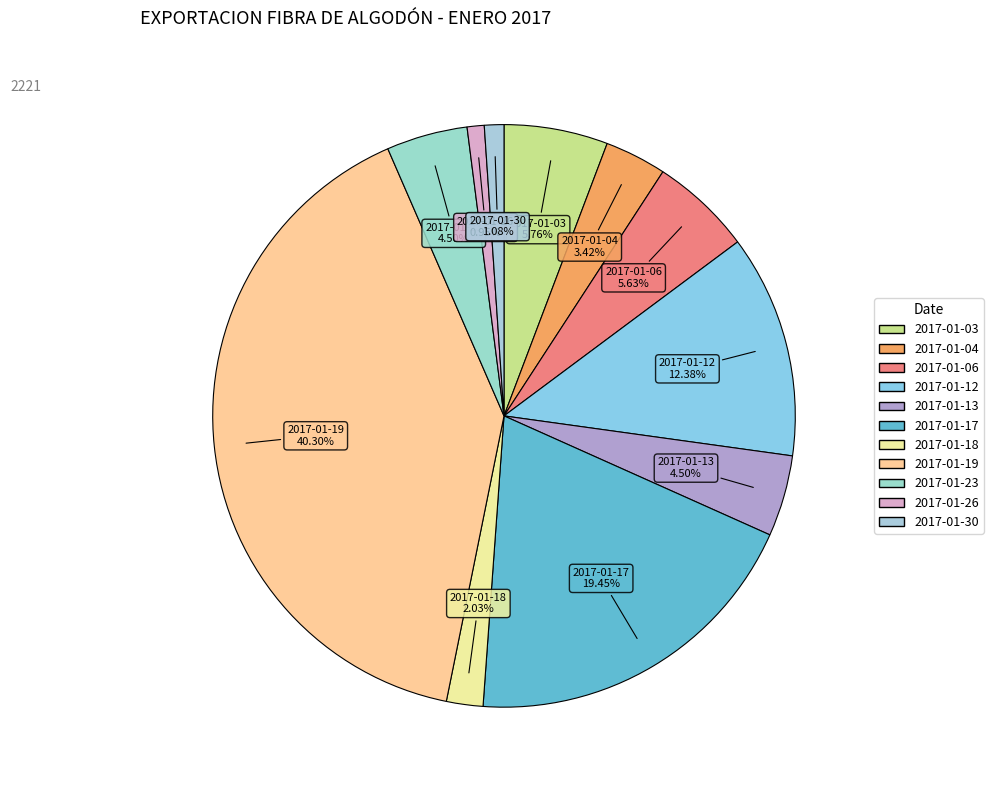

Which has a higher value, 2017-01-13 or 2017-01-26?

2017-01-13